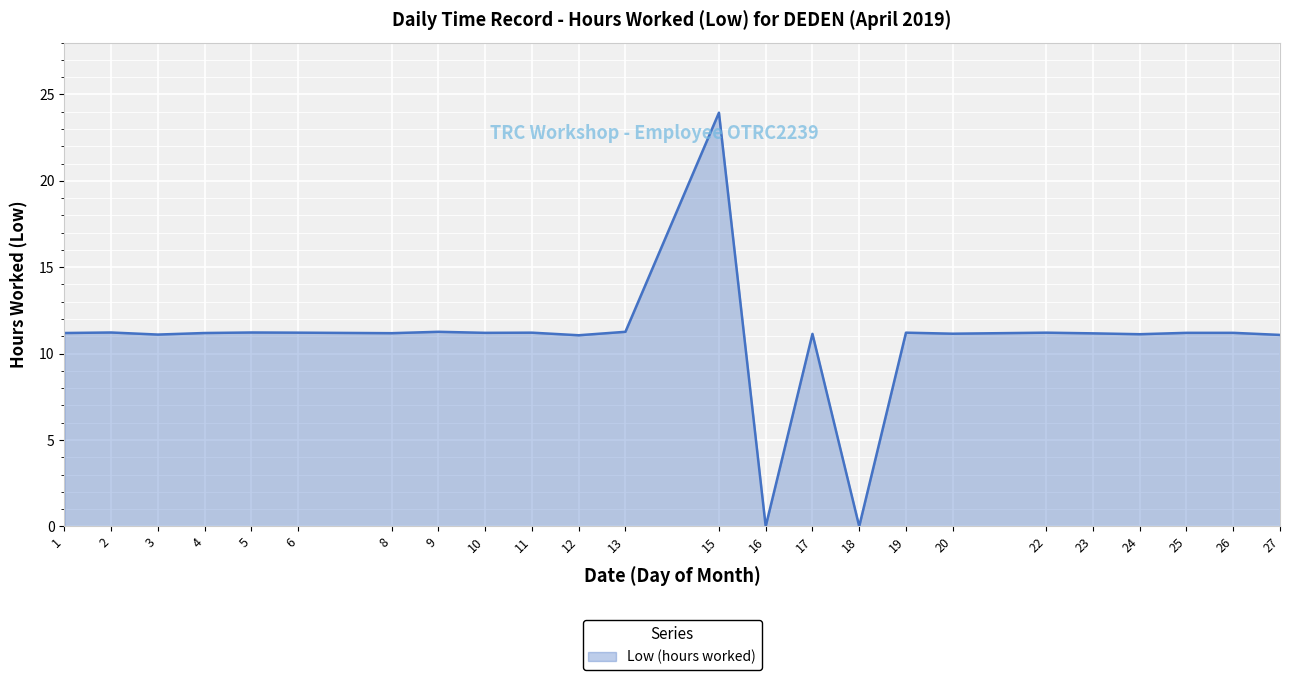

What is the greatest value displayed?

23.9